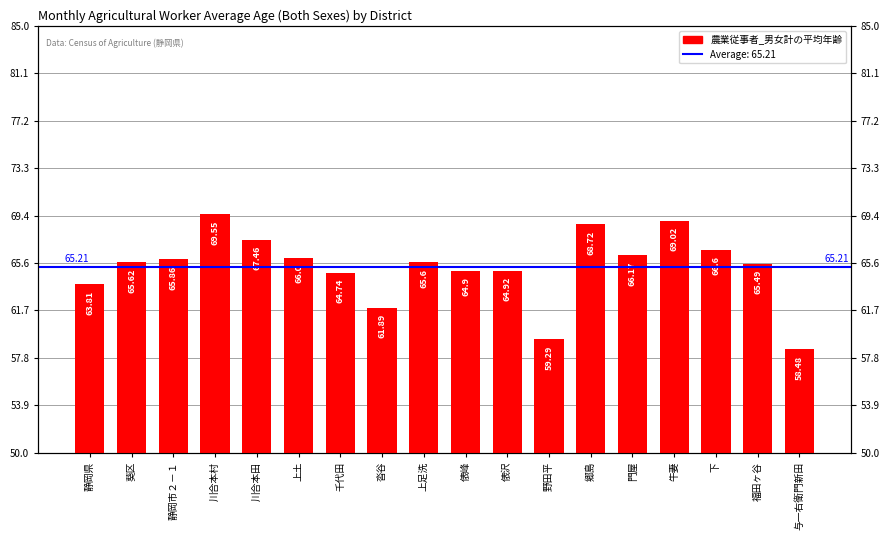

What is the change in value from 千代田 to 郷島?

+4.0